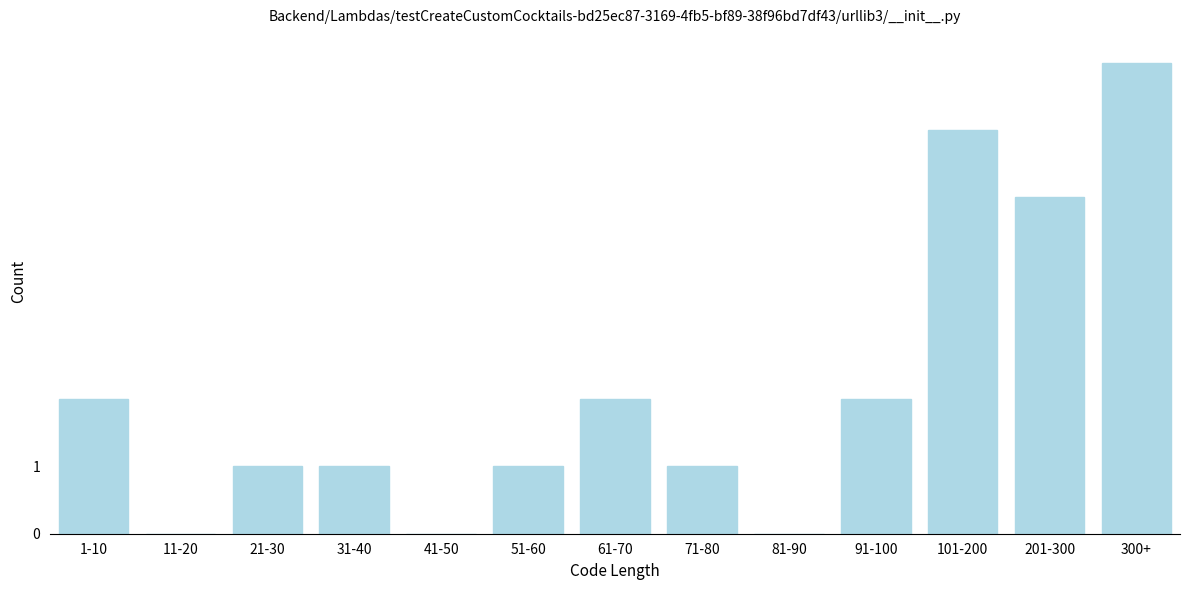

Reading left to right, extract all data points from this chart.

1-10=2	11-20=0	21-30=1	31-40=1	41-50=0	51-60=1	61-70=2	71-80=1	81-90=0	91-100=2	101-200=6	201-300=5	300+=7